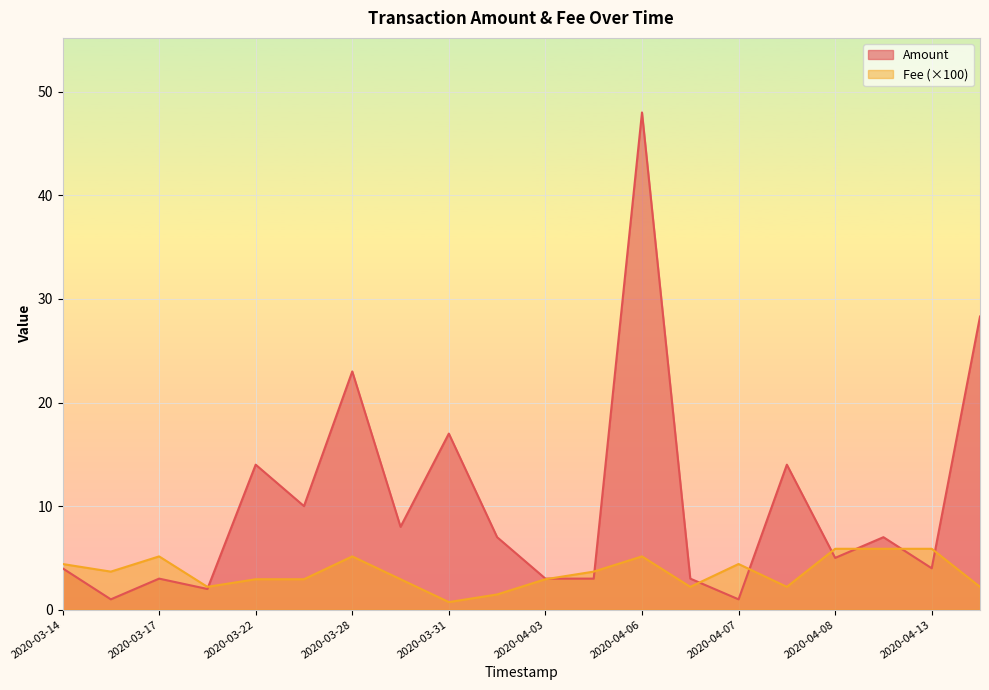

Reading left to right, list all the values displayed in this chart.

Amount: 2020-08-02=28.3	2020-04-13=4.0	2020-04-10=7.0	2020-04-08=5.0	2020-04-07=1.0	2020-04-07=14.0	2020-04-06=48.0	2020-04-06=3.0	2020-04-05=3.0	2020-04-03=3.0	2020-04-01=7.0	2020-03-31=17.0	2020-03-29=8.0	2020-03-28=23.0	2020-03-25=10.0	2020-03-22=2.0	2020-03-22=14.0	2020-03-17=3.0	2020-03-16=1.0	2020-03-14=4.0
Fee: 2020-08-02=0.0	2020-04-13=0.1	2020-04-10=0.1	2020-04-08=0.1	2020-04-07=0.0	2020-04-07=0.0	2020-04-06=0.1	2020-04-06=0.0	2020-04-05=0.0	2020-04-03=0.0	2020-04-01=0.0	2020-03-31=0.0	2020-03-29=0.0	2020-03-28=0.1	2020-03-25=0.0	2020-03-22=0.0	2020-03-22=0.0	2020-03-17=0.1	2020-03-16=0.0	2020-03-14=0.0